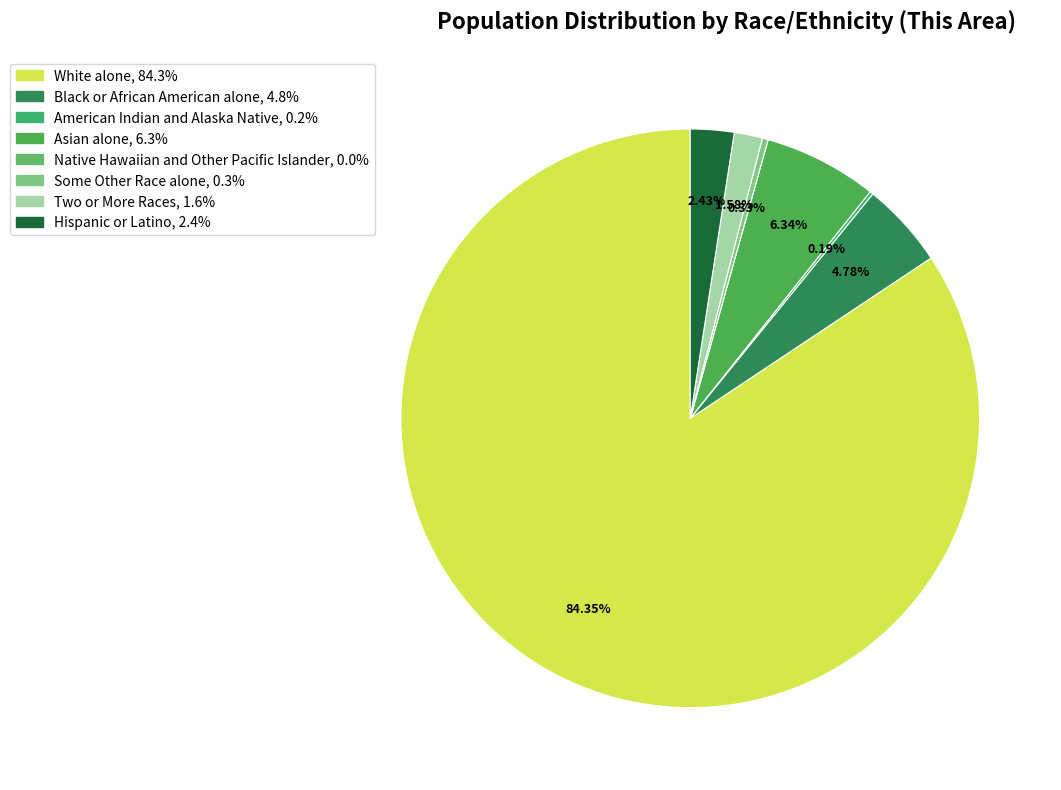

What is the total percentage of Two or More Races and American Indian and Alaska Native?

1.8%